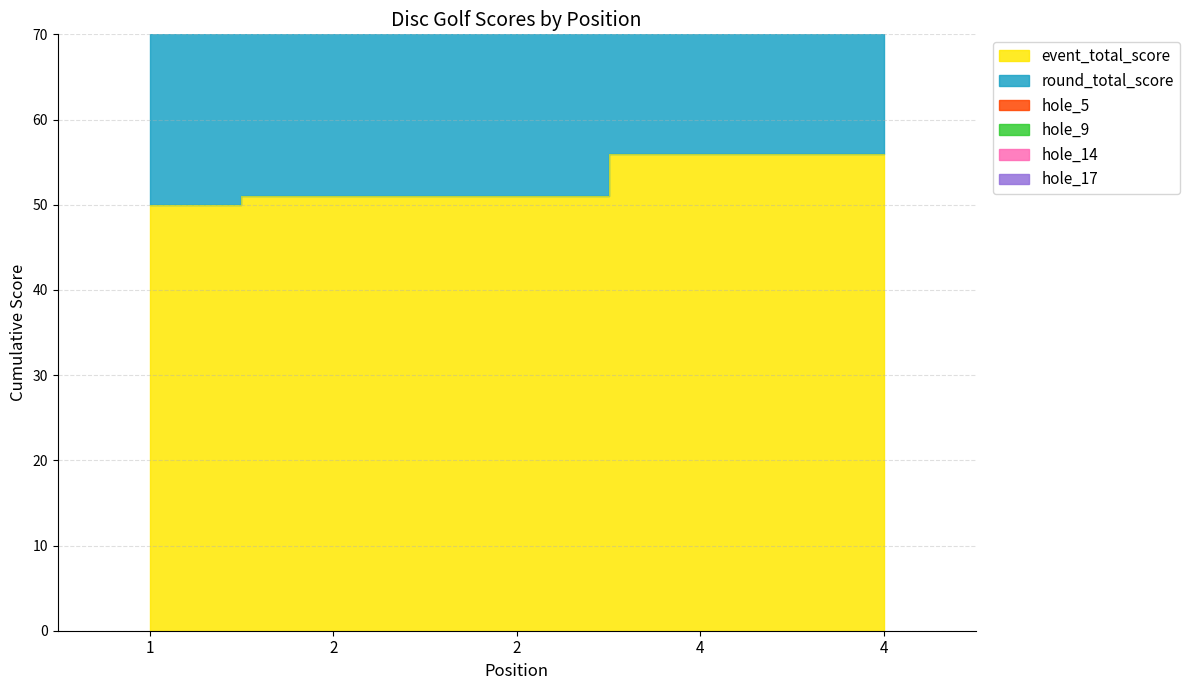

Reading right to left, transcribe all the data shown in this chart.

event_total_score: 4=56	4=56	2=51	2=51	1=50
round_total_score: 4=56	4=56	2=51	2=51	1=50
hole_5: 4=3	4=2	2=2	2=4	1=3
hole_9: 4=4	4=3	2=2	2=2	1=3
hole_14: 4=5	4=5	2=3	2=4	1=3
hole_17: 4=3	4=4	2=2	2=3	1=3